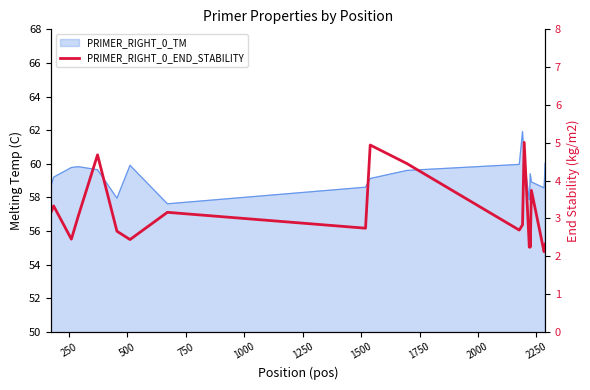

How many lines are shown in the chart?

1